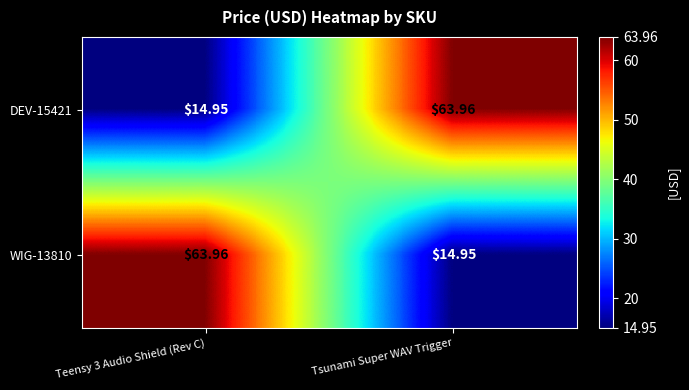

Is the value of DEV-15421 at Teensy 3 Audio Shield (Rev C) greater than the value of WIG-13810 at Teensy 3 Audio Shield (Rev C)?

No